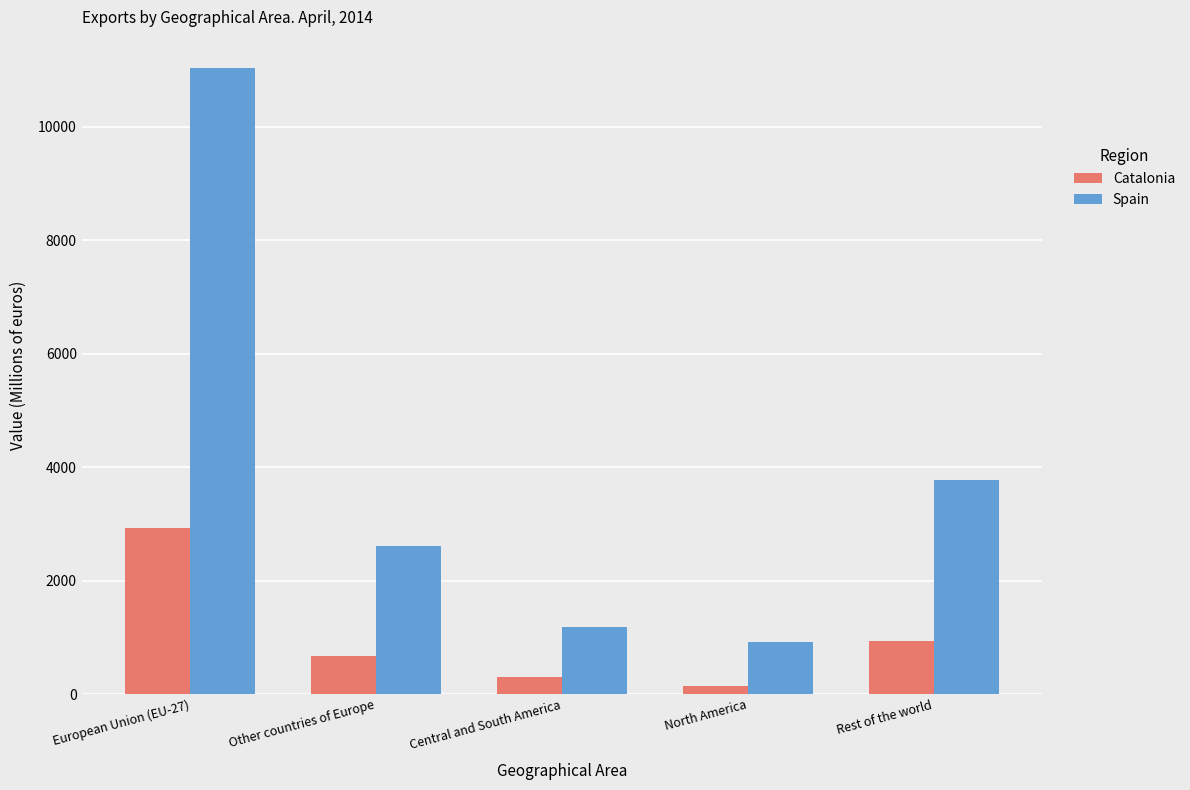

What is the approximate value of Spain at North America?

918.4